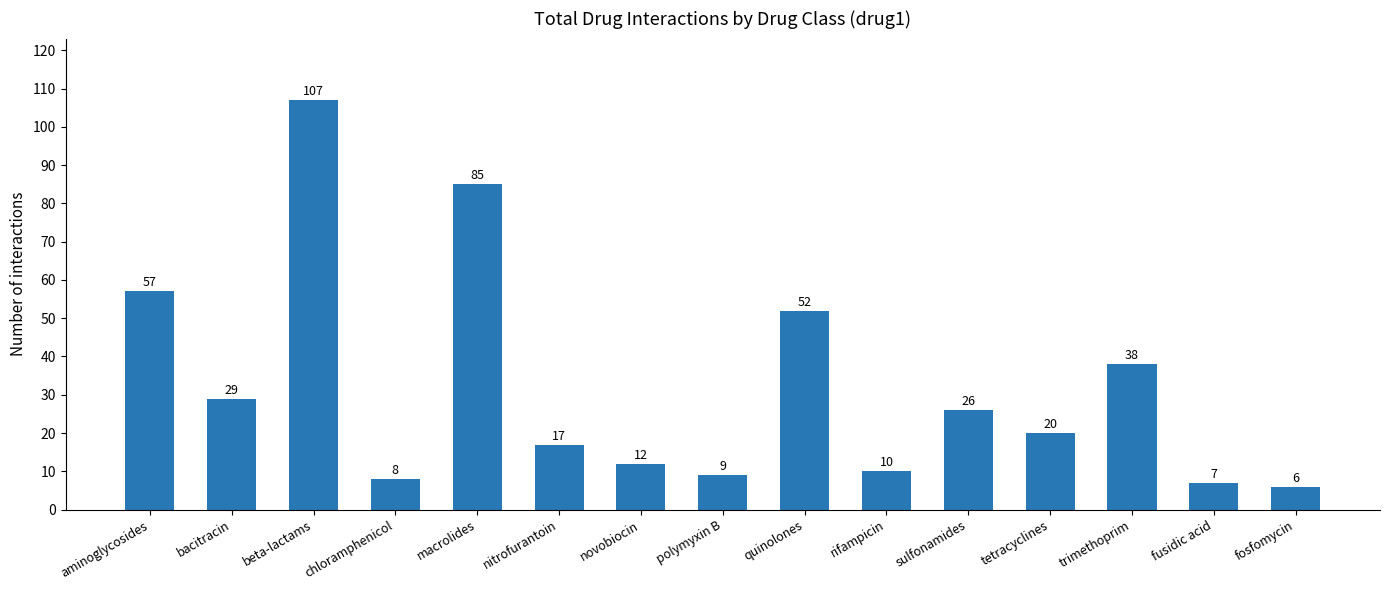

What is the greatest value displayed?

107